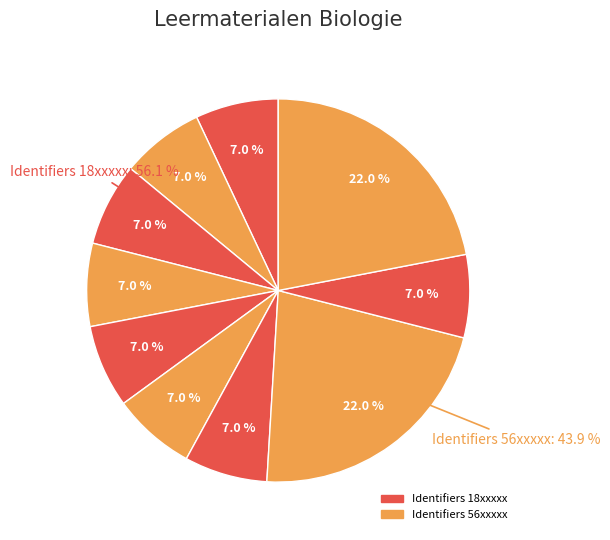

To the nearest percent, what is the difference between the largest and smallest slice percentages?

15%